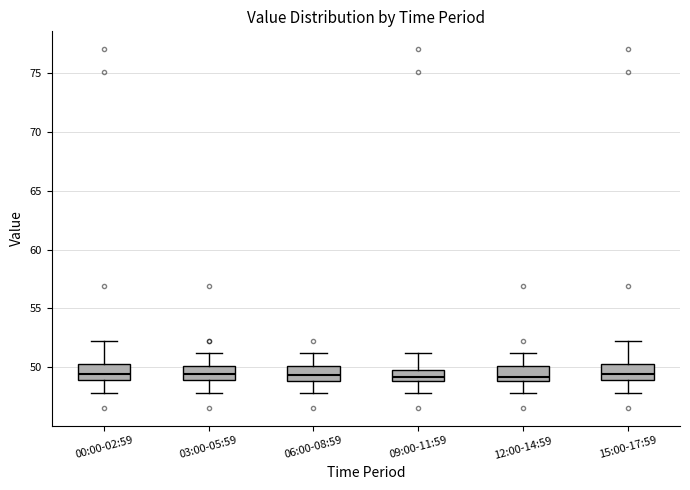

Reading left to right, read every box against the y-axis: the position of its median line, the range the box covers, and the ends of its whiskers. The values are not printed on the chart, so give them approximately, as read against the axis.

00:00-02:59: median 49.5, box 49.0 to 50.5, whiskers 48.0 to 52.0
03:00-05:59: median 49.5, box 49.0 to 50.0, whiskers 48.0 to 51.0
06:00-08:59: median 49.5, box 49.0 to 50.0, whiskers 48.0 to 51.0
09:00-11:59: median 49.0 (just above the box's lower edge), box 49.0 to 50.0, whiskers 48.0 to 51.0
12:00-14:59: median 49.0 (just above the box's lower edge), box 49.0 to 50.0, whiskers 48.0 to 51.0
15:00-17:59: median 49.5, box 49.0 to 50.5, whiskers 48.0 to 52.0